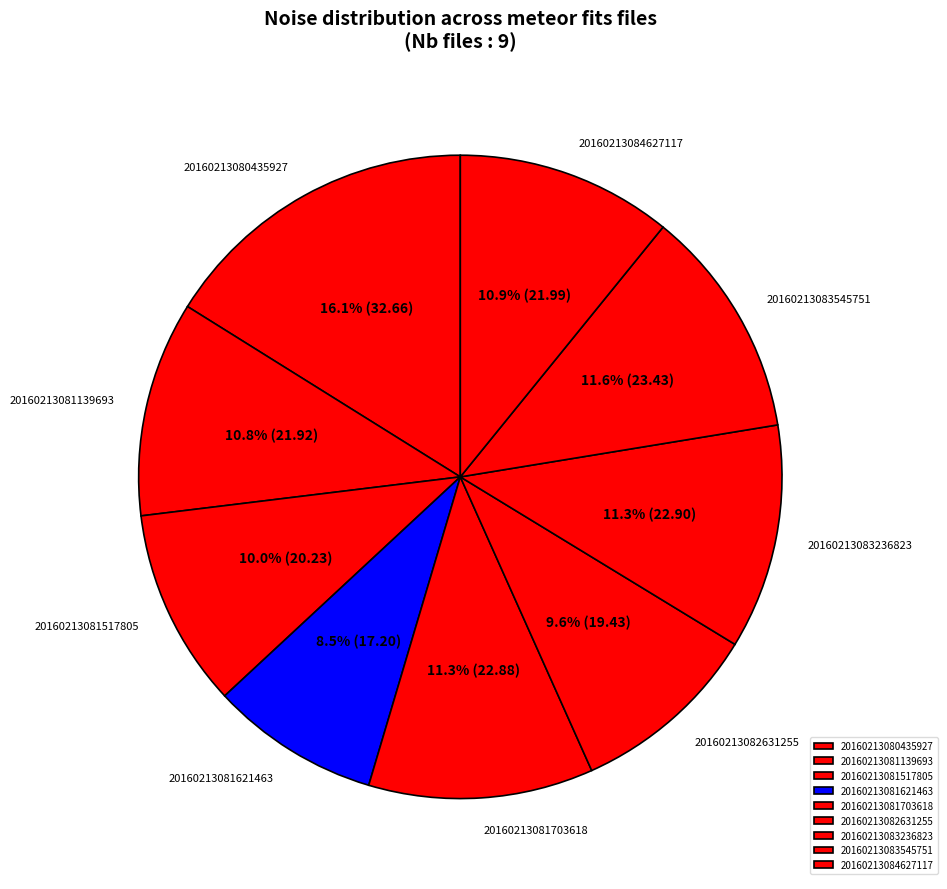

Combined, do 20160213080435927 and 20160213082631255 account for over 50%?

No